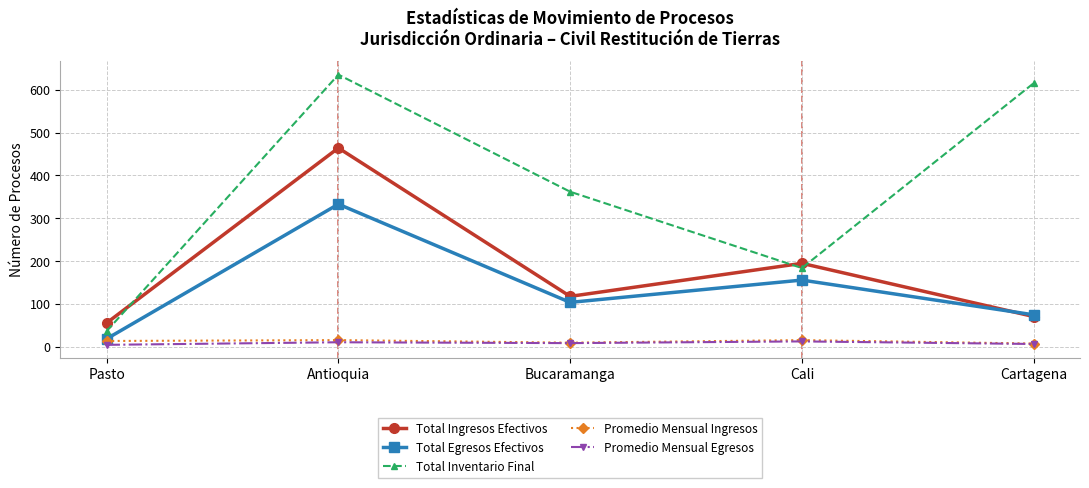

At which category is the sum across all series the highest?

Antioquia